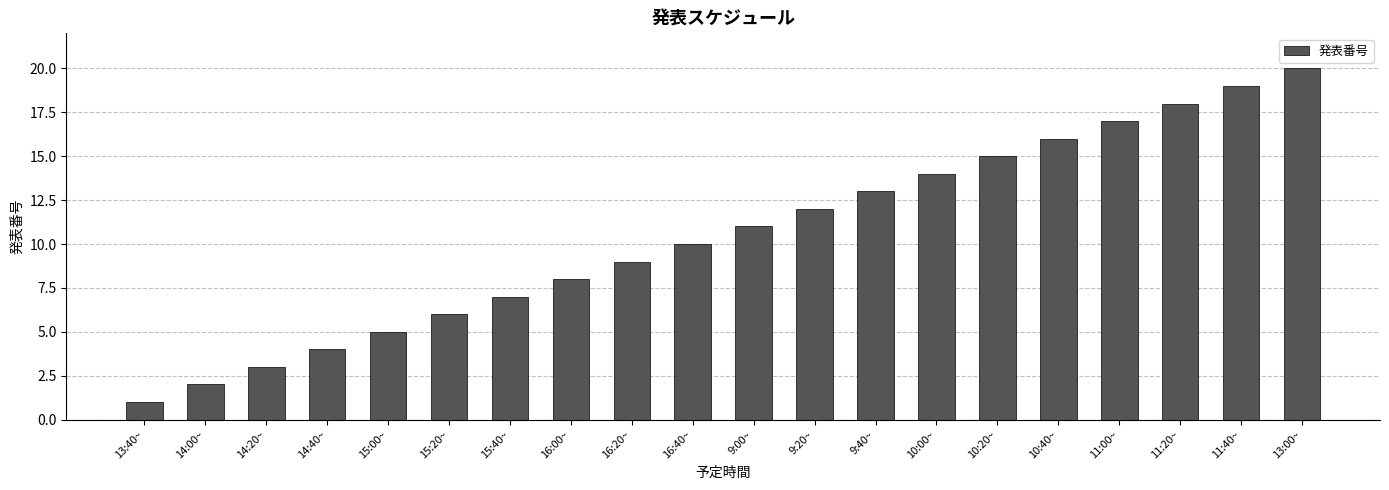

How many data points are less than 11?

10